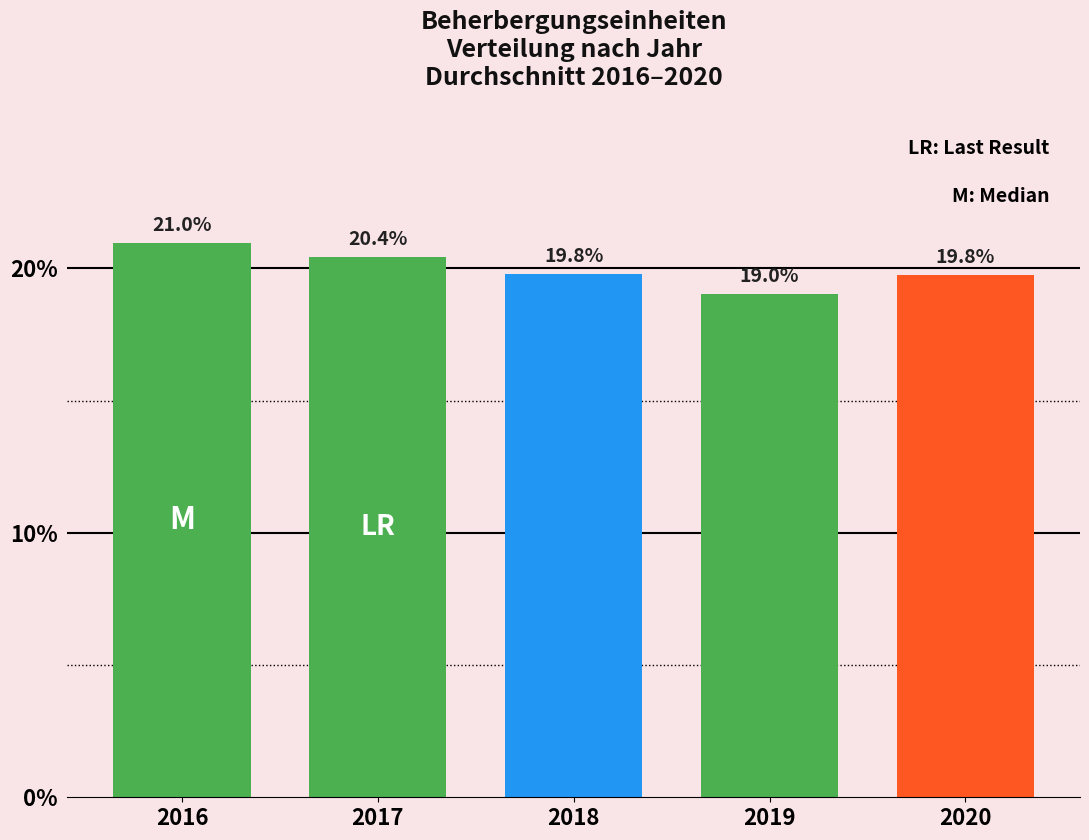

Reading right to left, list all the values displayed in this chart.

2020=19.8	2019=19.0	2018=19.8	2017=20.4	2016=21.0